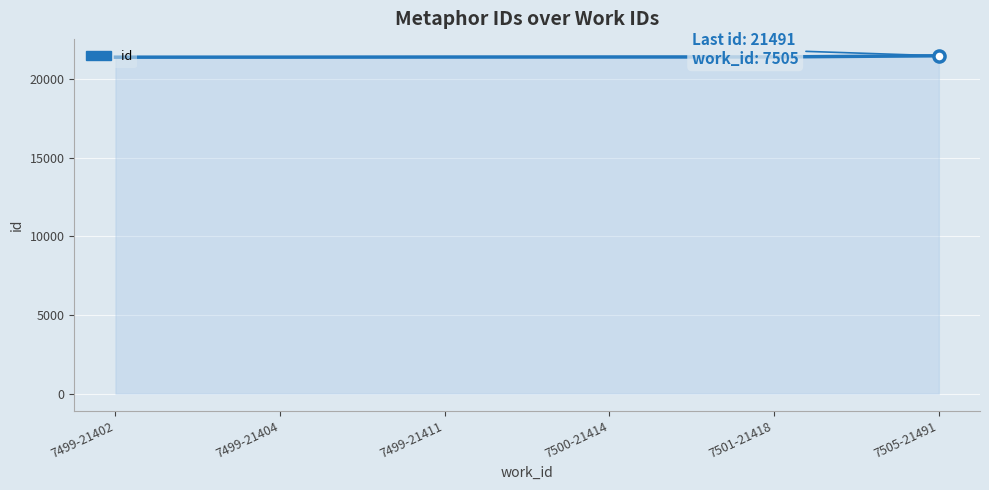

What is the greatest value displayed?

21491